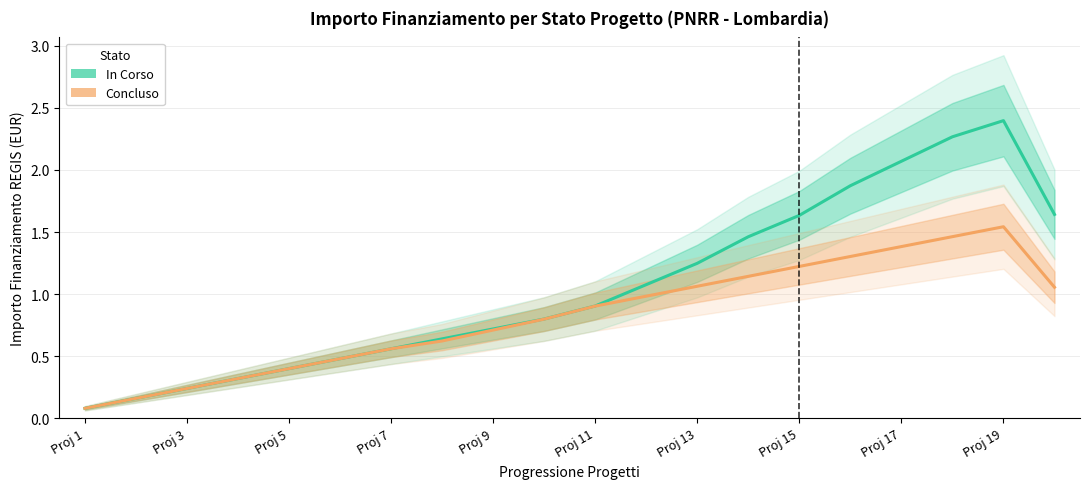

How many data points does each series have?

20